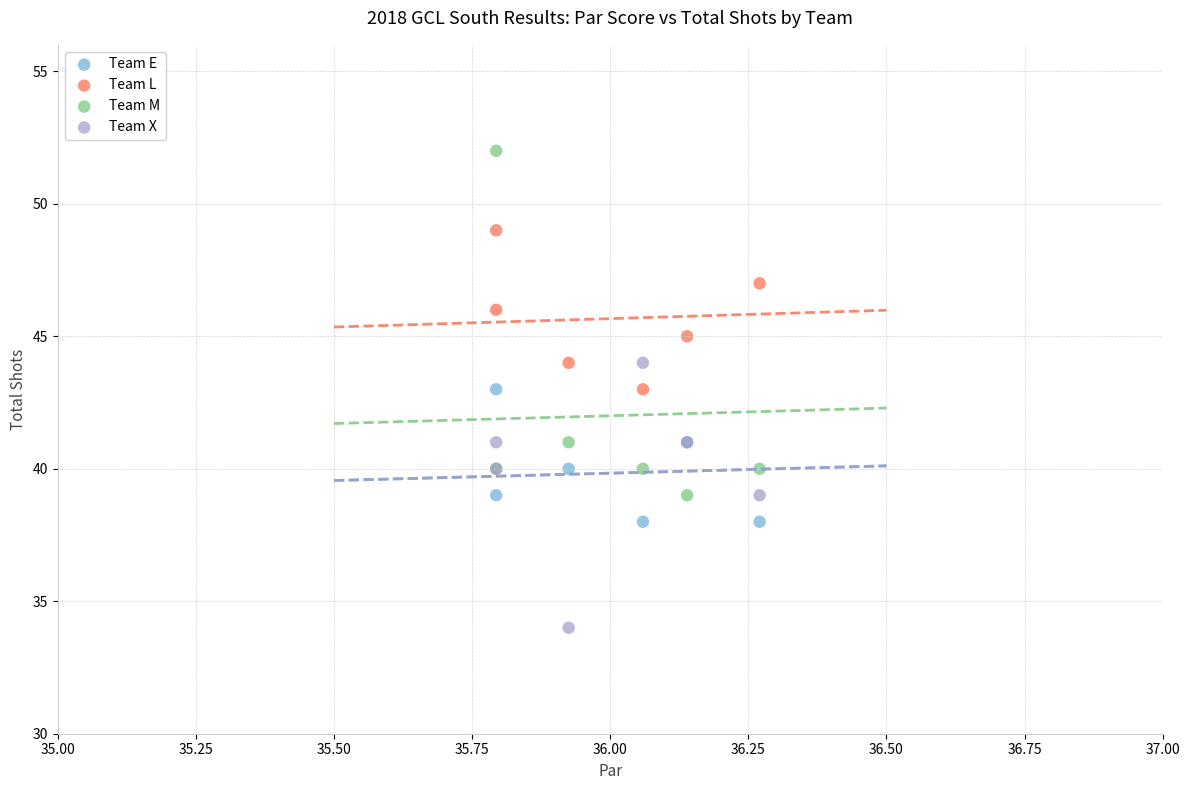

What are all the series names shown in the legend?

Team E, Team L, Team M, Team X